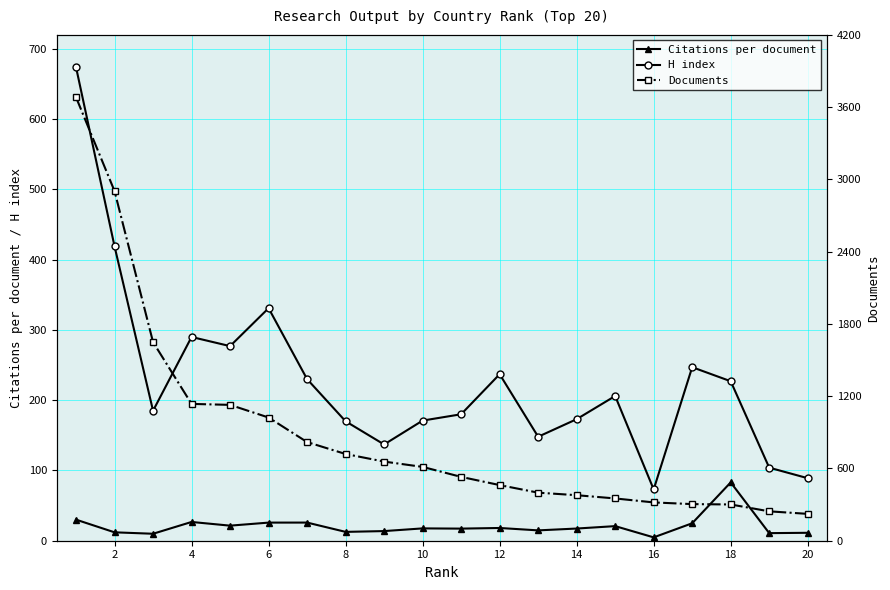

The value of Citations per document at 18 is 27.6. True or false?

False